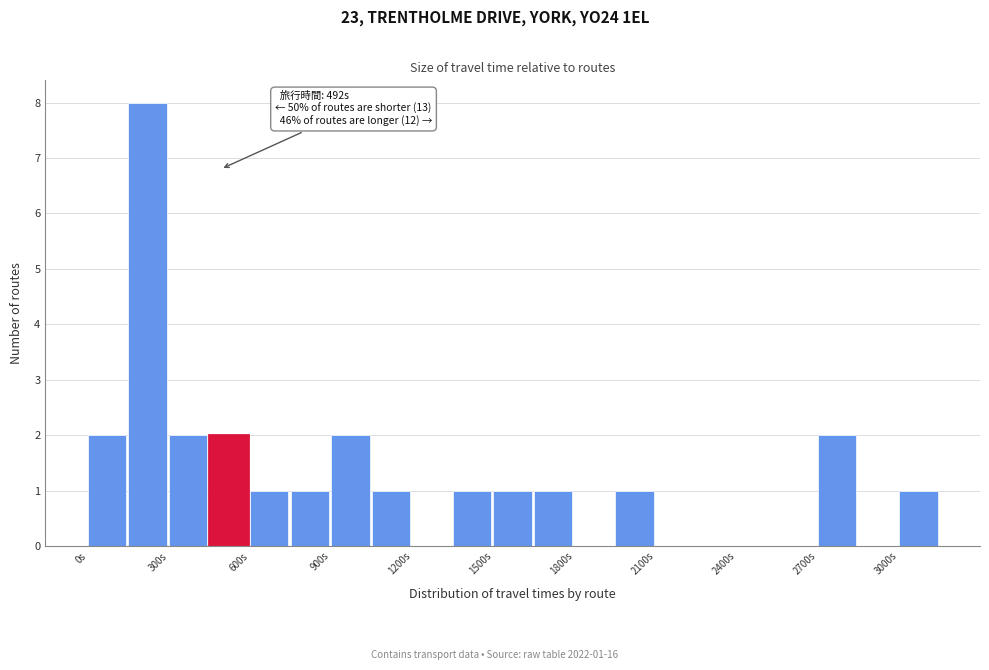

Around what value on the x-axis is the tallest bar? Give the approximate position of its centre, as read against the axis.

200